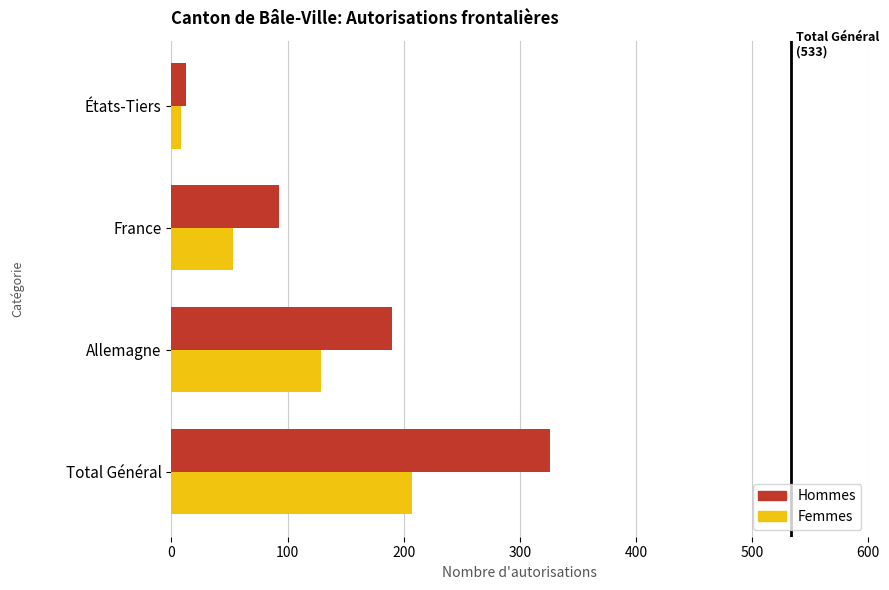

Count the number of categories in the chart.

4